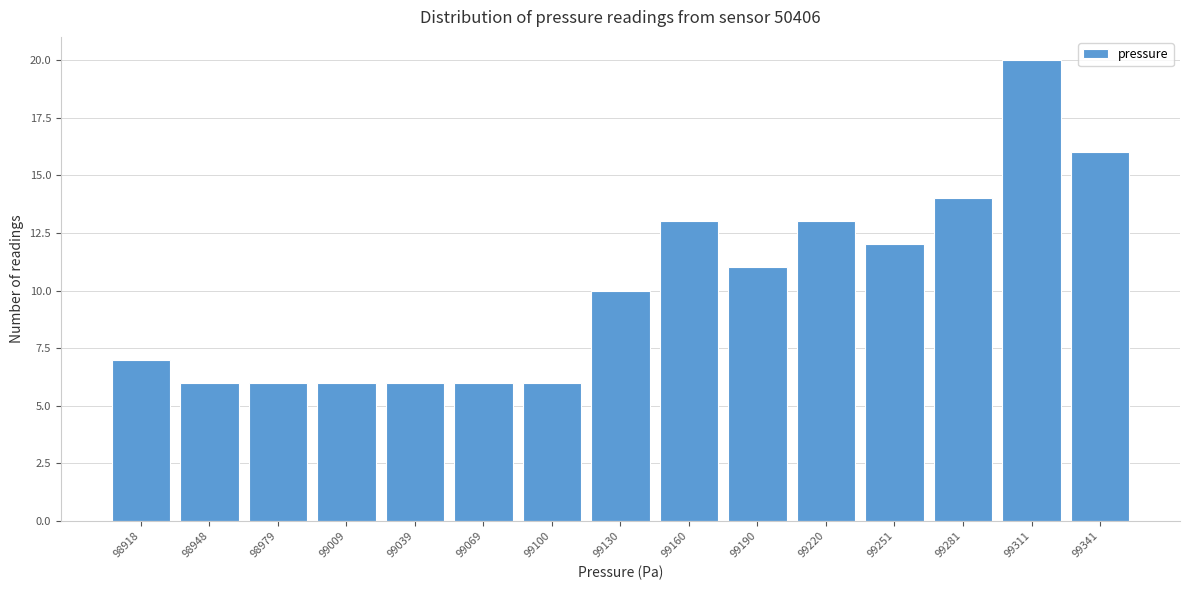

Reading right to left, transcribe all the data shown in this chart.

99341=16	99311=20	99281=14	99251=12	99220=13	99190=11	99160=13	99130=10	99100=6	99069=6	99039=6	99009=6	98979=6	98948=6	98918=7